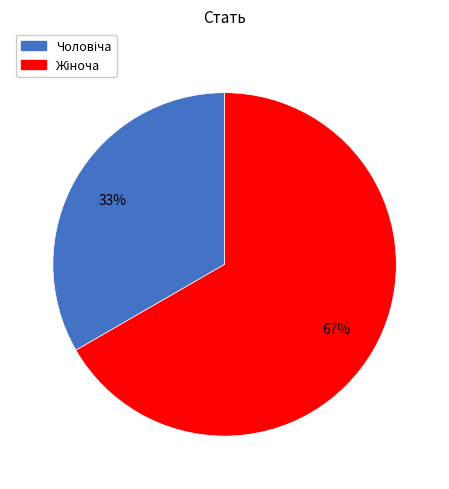

Is there a majority slice in this chart?

Yes